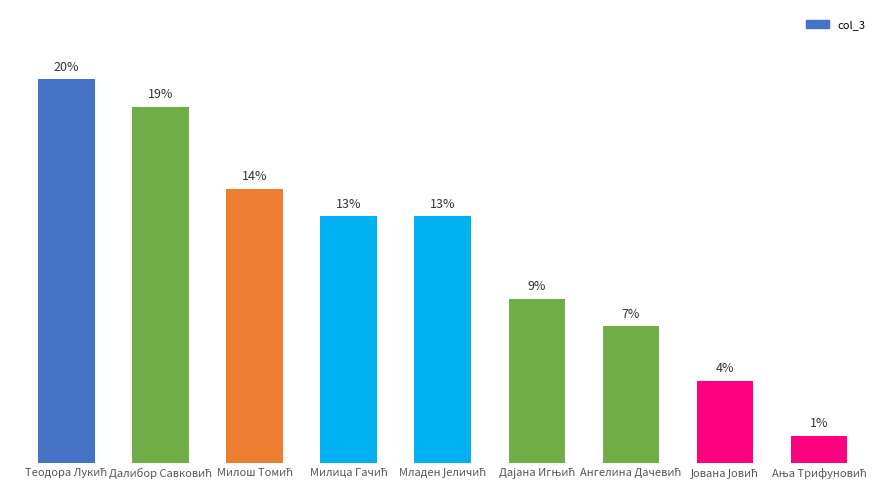

Rank the categories by value from highest to lowest.

Теодора Лукић, Далибор Савковић, Милош Томић, Милица Гачић, Младен Јеличић, Дајана Игњић, Ангелина Дачевић, Јована Јовић, Ања Трифуновић